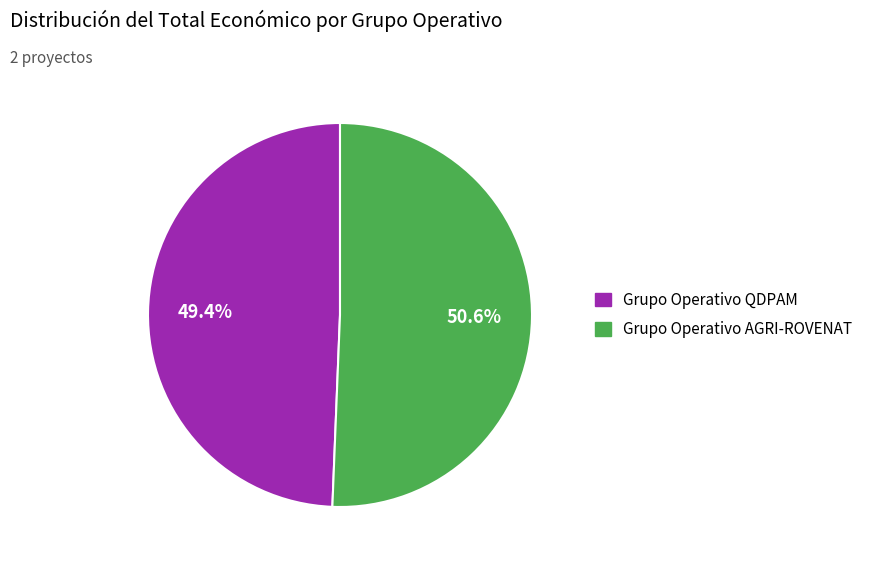

How many segments does this pie chart have?

2